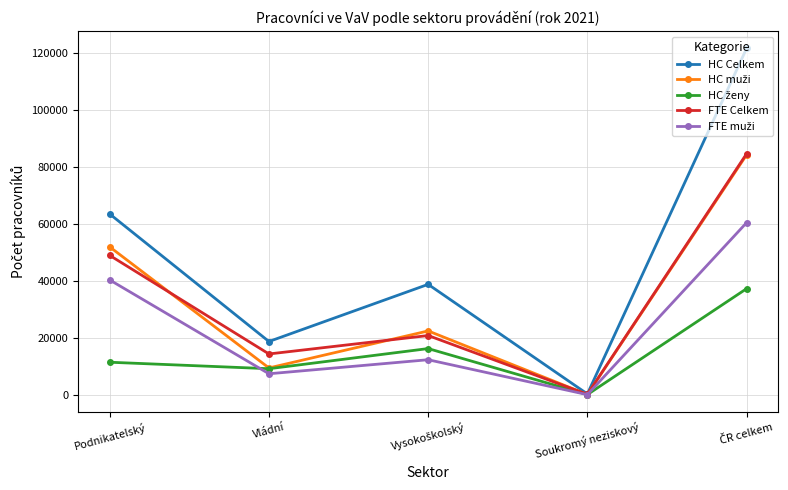

Is this an area chart (filled region under the line)?

No